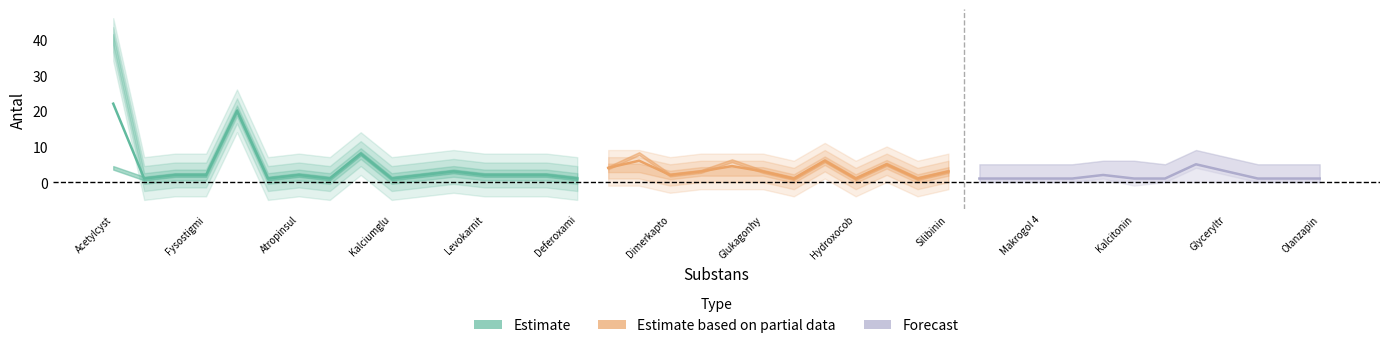

Where is the first local maximum for rekommenderat_antal?

4